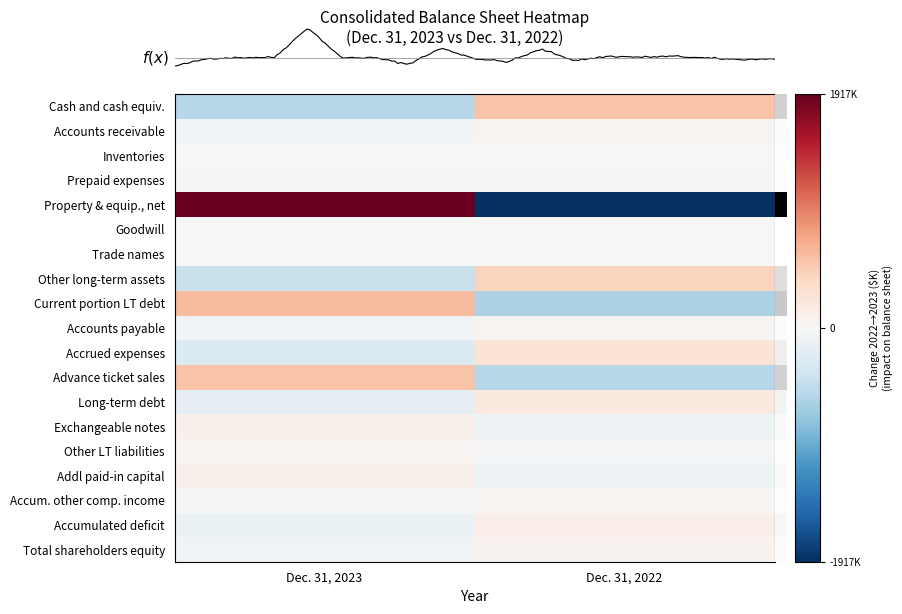

How many categories are shown in the chart?

2